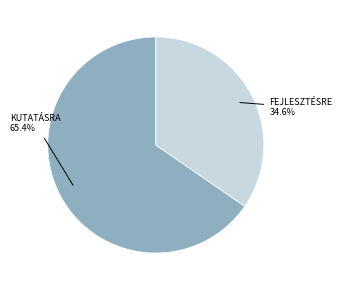

Is there a majority slice in this chart?

Yes